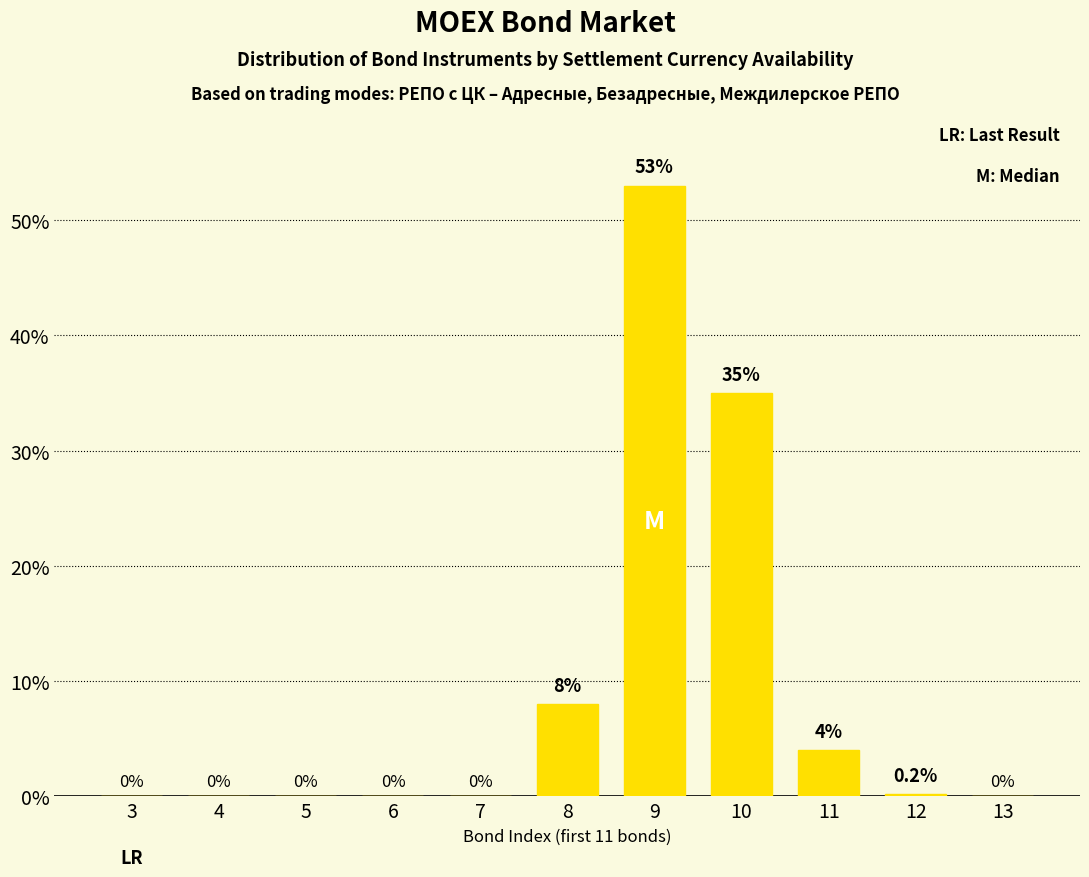

Reading left to right, list all the values displayed in this chart.

3=0.0	4=0.0	5=0.0	6=0.0	7=0.0	8=8.0	9=53.0	10=35.0	11=4.0	12=0.2	13=0.0